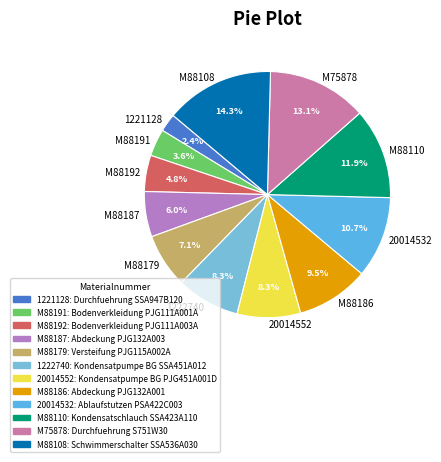

Which has a higher value, M88191 or M88108?

M88108